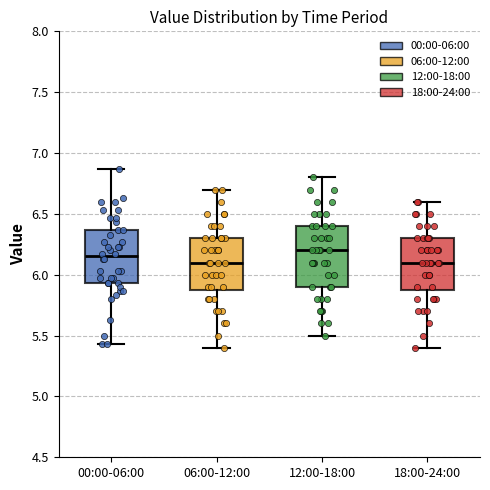

Reading left to right, read every box against the y-axis: the position of its median line, the range the box covers, and the ends of its whiskers. The values are not printed on the chart, so give them approximately, as read against the axis.

00:00-06:00: median 6.15, box 5.95 to 6.35, whiskers 5.45 to 6.85
06:00-12:00: median 6.10, box 5.90 to 6.30, whiskers 5.40 to 6.70
12:00-18:00: median 6.20, box 5.90 to 6.40, whiskers 5.50 to 6.80
18:00-24:00: median 6.10, box 5.90 to 6.30, whiskers 5.40 to 6.60